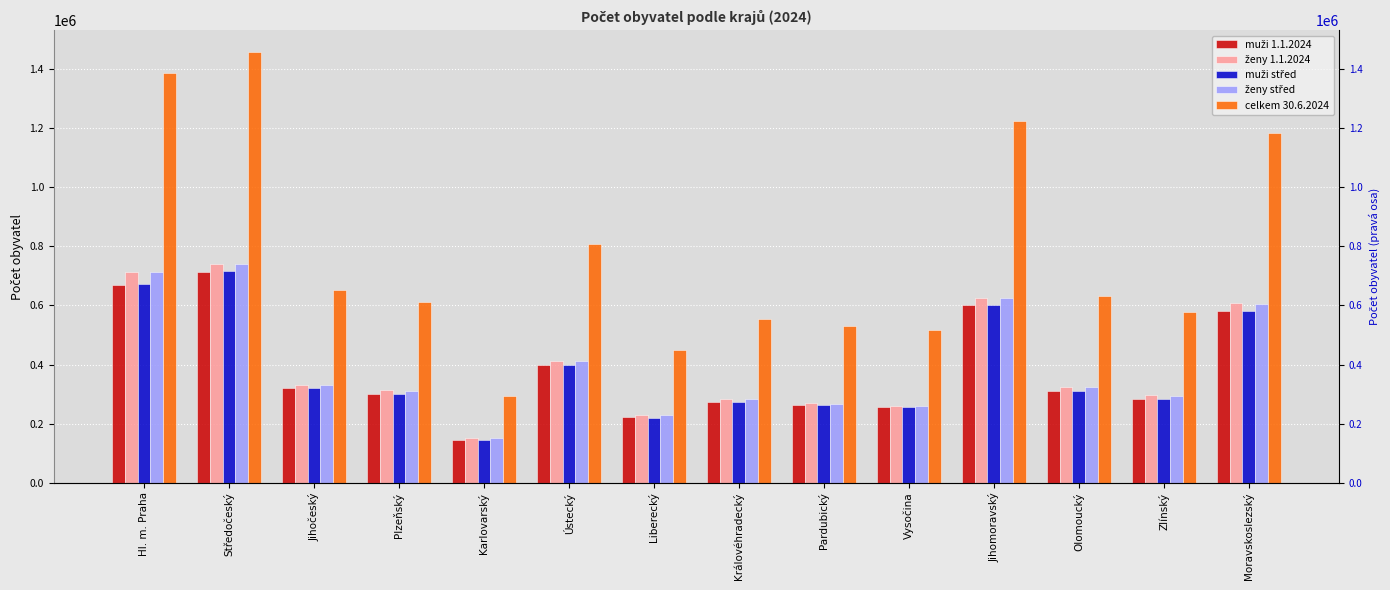

The value of celkem 30.6.2024 at Jihočeský is 189055. True or false?

False